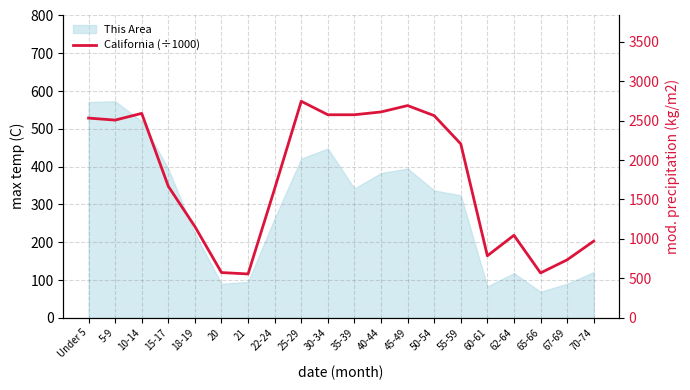

What is the difference between the maximum and second lowest values?

2175.6